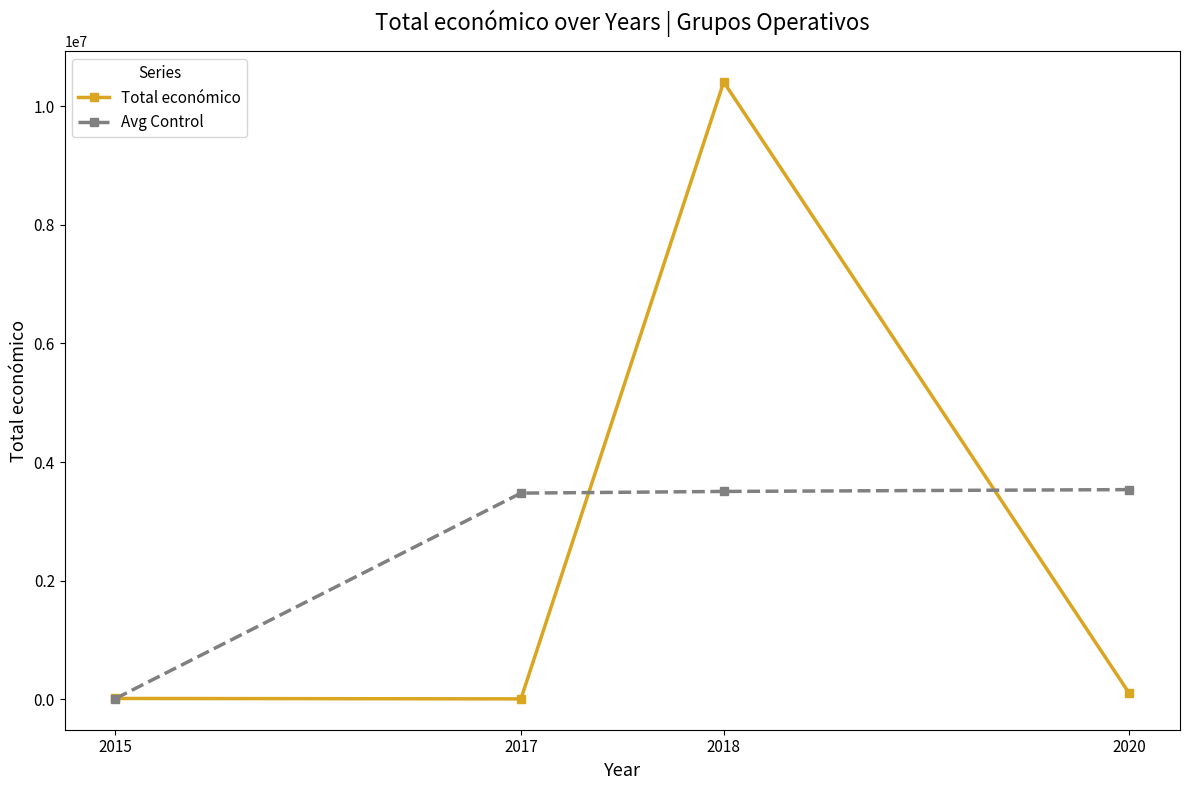

At which category is the sum across all series the highest?

2018